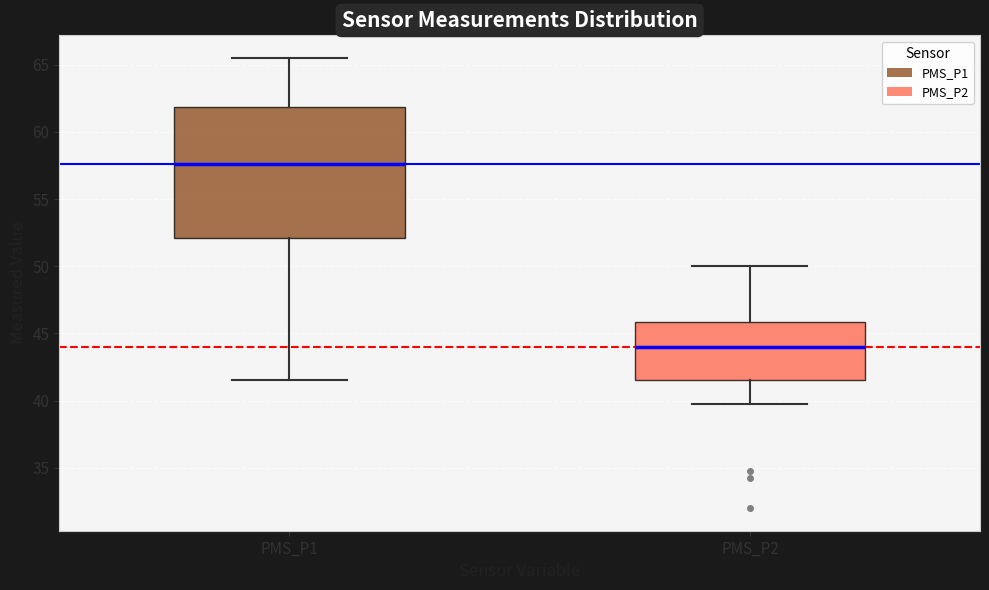

Where is the upper edge of the box for PMS_P2 on the y-axis? The values are not printed on the chart, so give them approximately, as read against the axis.

46.0